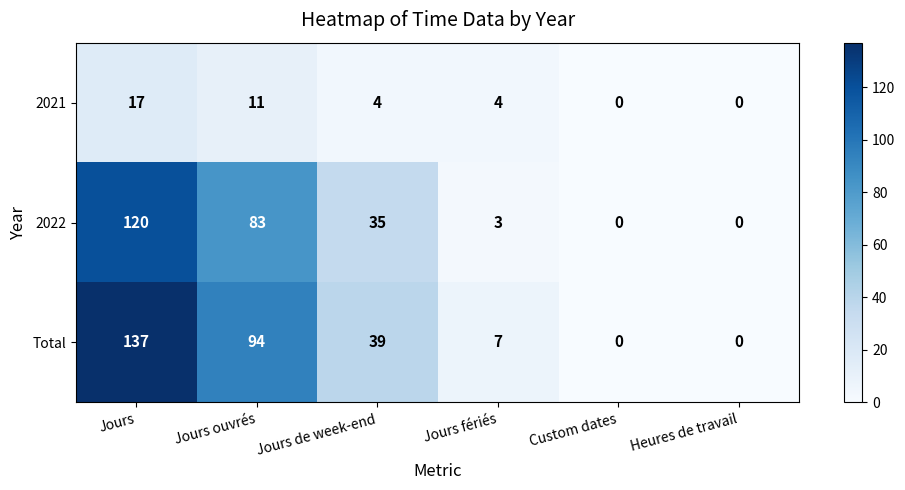

Reading left to right, extract all data points from this chart.

2021: Jours=17	Jours ouvrés=11	Jours de week-end=4	Jours fériés=4	Custom dates=0	Heures de travail=0
2022: Jours=120	Jours ouvrés=83	Jours de week-end=35	Jours fériés=3	Custom dates=0	Heures de travail=0
Total: Jours=137	Jours ouvrés=94	Jours de week-end=39	Jours fériés=7	Custom dates=0	Heures de travail=0